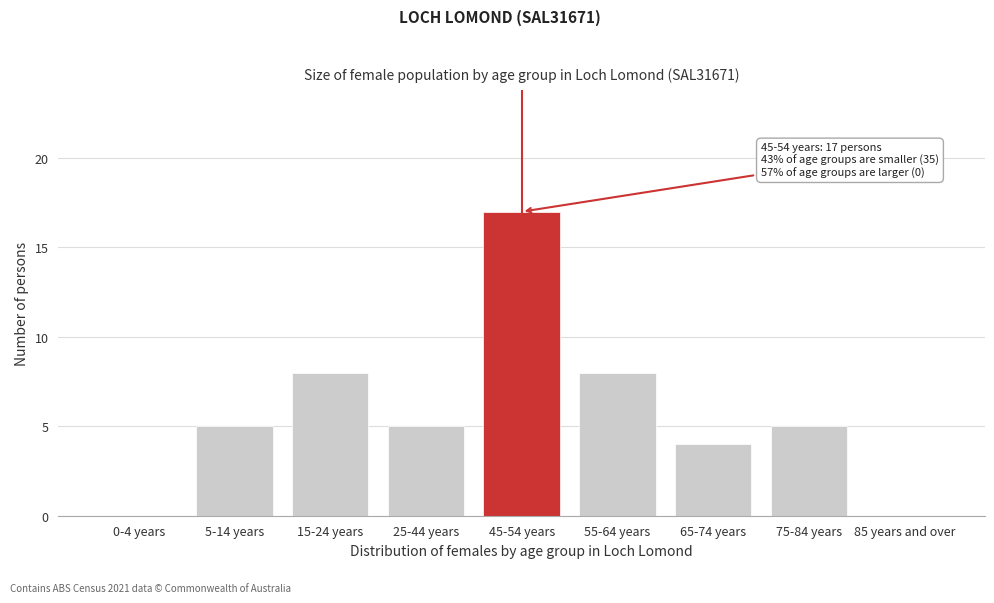

Reading right to left, extract all data points from this chart.

85 years and over=0	75-84 years=5	65-74 years=4	55-64 years=8	45-54 years=17	25-44 years=5	15-24 years=8	5-14 years=5	0-4 years=0